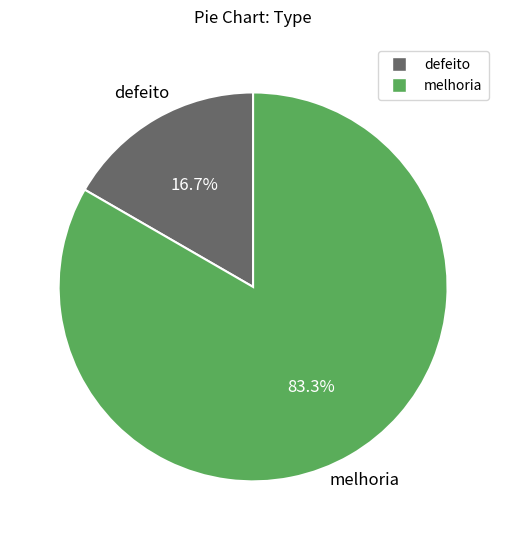

Does any single category account for the majority?

Yes